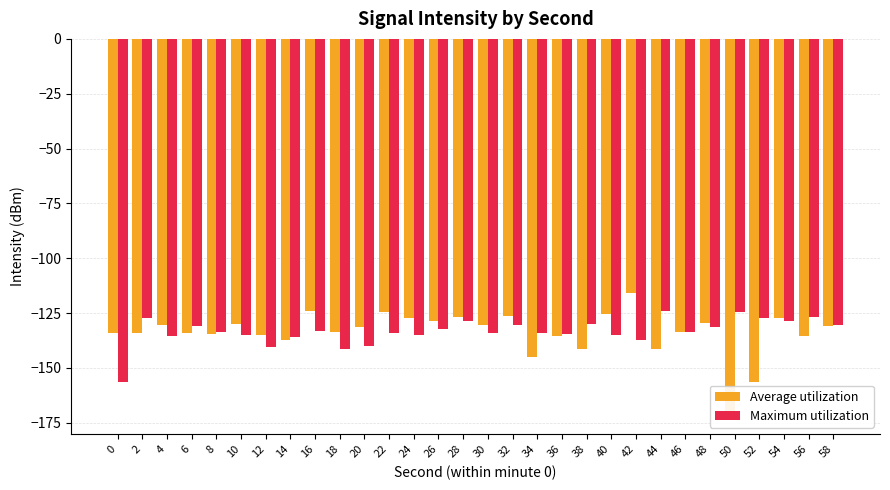

What value does the Average utilization series have at 26?

-128.4